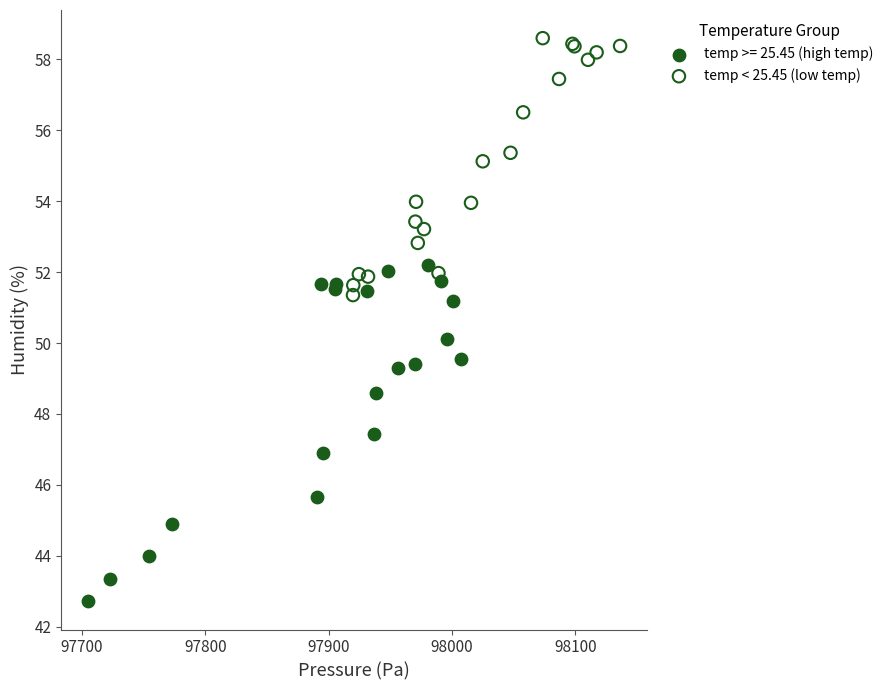

Which series reaches the maximum Y coordinate?

temp < 25.45 (low temp)